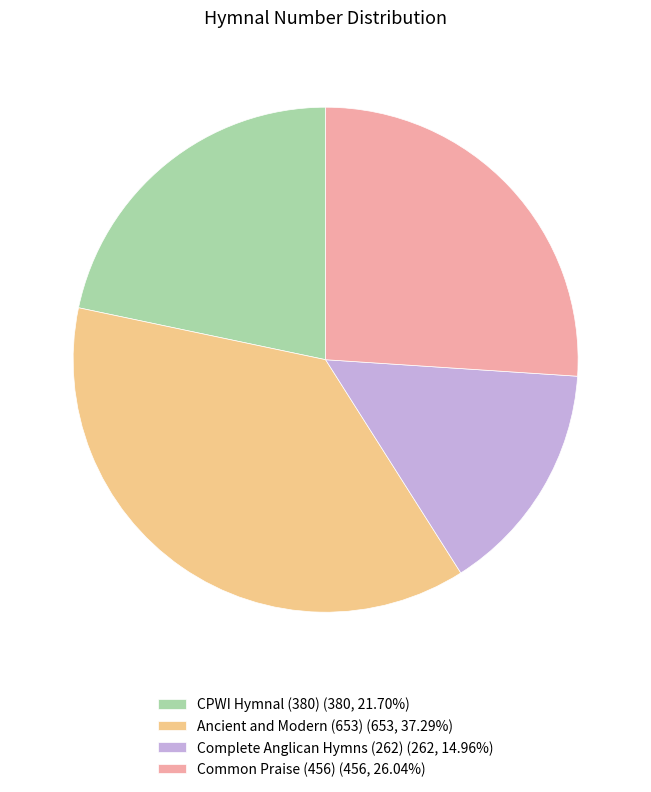

Is the sum of Complete Anglican Hymns (262) (262, 14.96%) and Ancient and Modern (653) (653, 37.29%) greater than half?

Yes